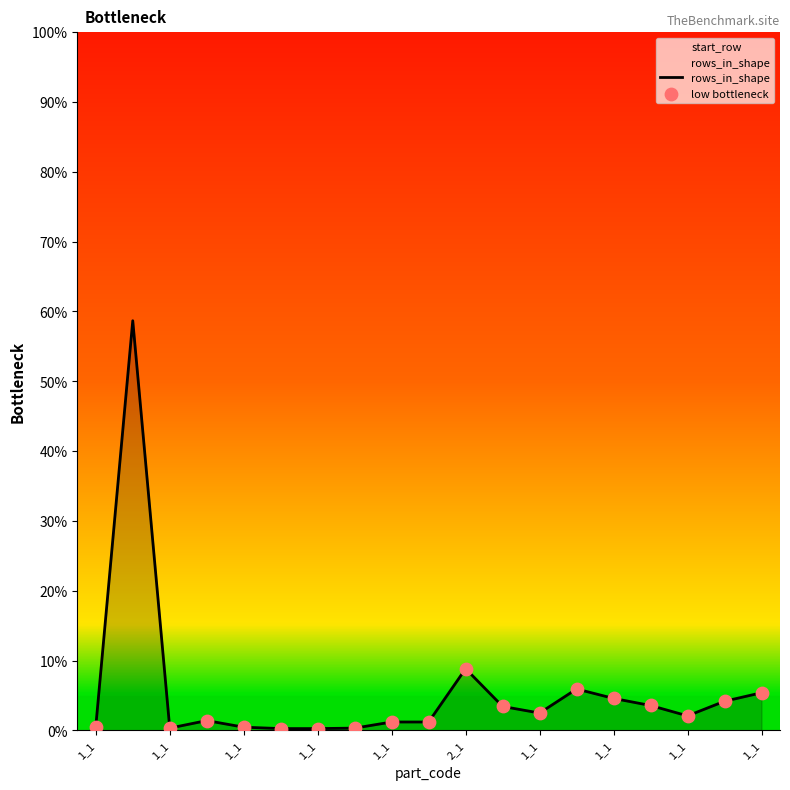

Approximately how many times larger is the value at 1_1(osm_-2528142) compared to 1_1(osm_-2567396)?

0.4